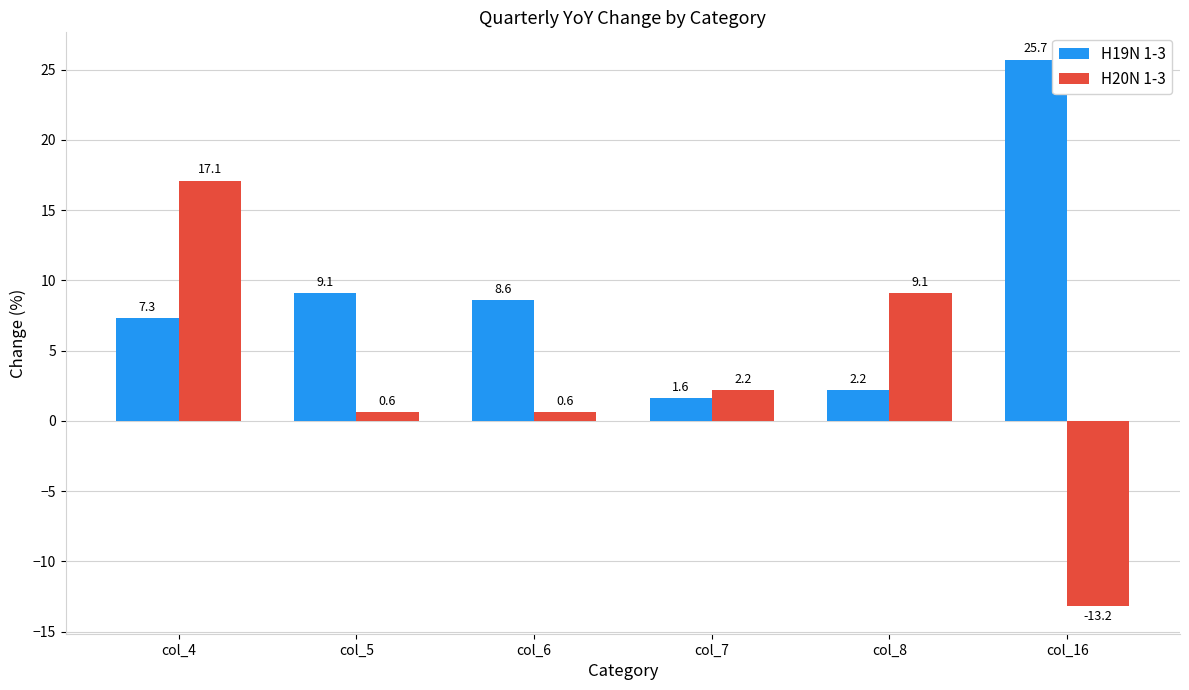

What is the total value across all series at col_7?

3.8